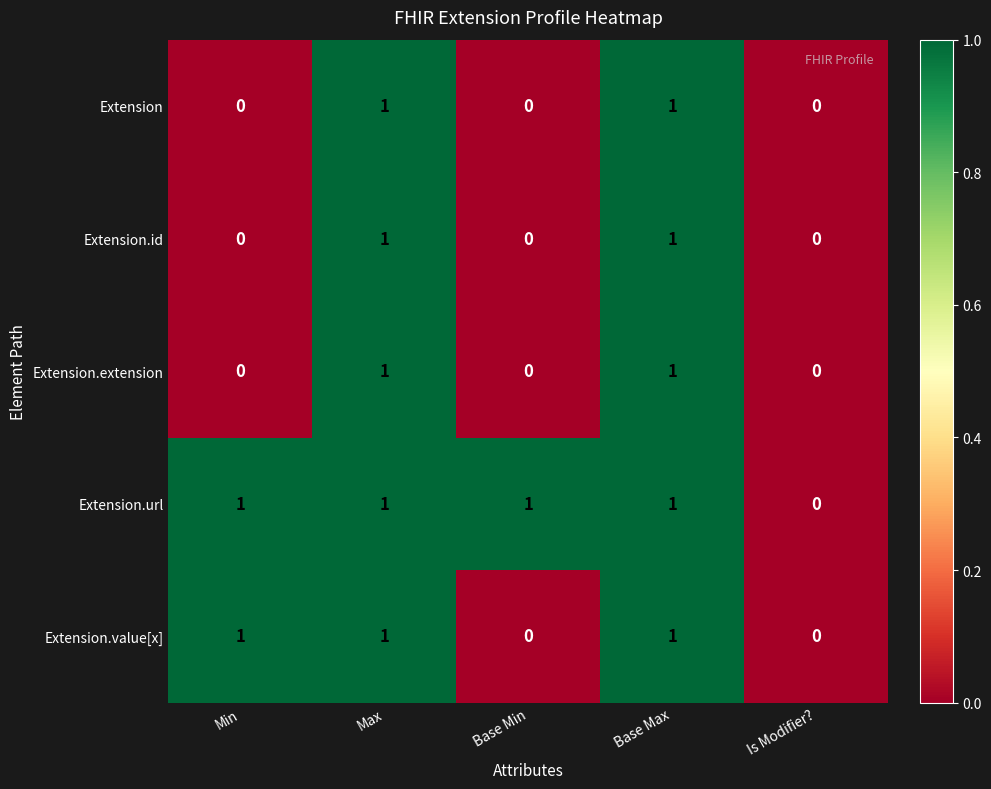

Count the Extension.id values in the range 0 to 1.

5